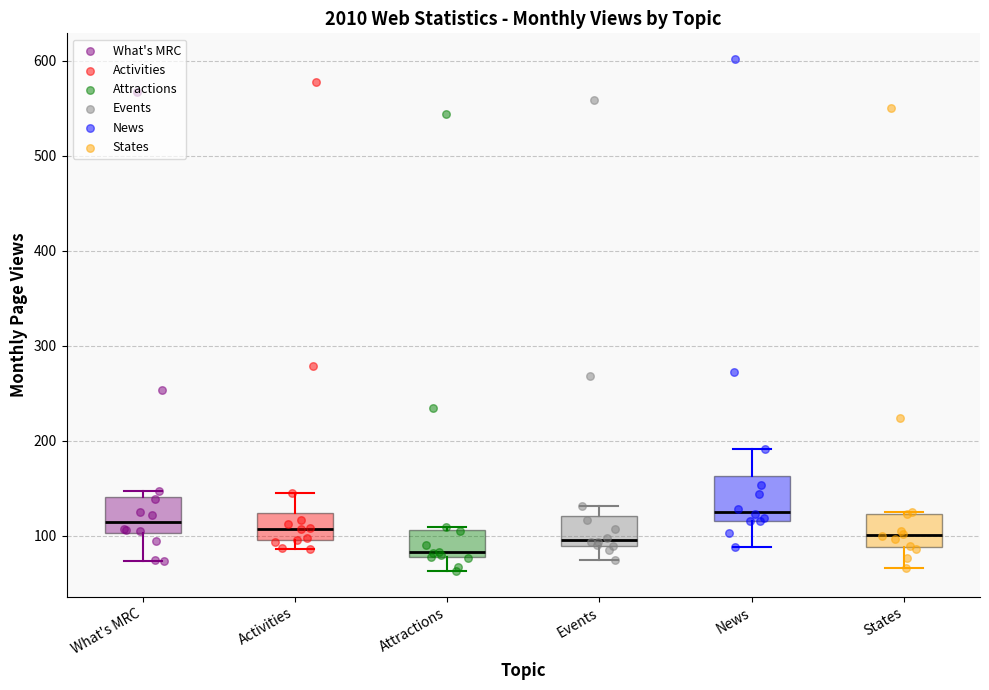

Reading left to right, read every box against the y-axis: the position of its median line, the range the box covers, and the ends of its whiskers. The values are not printed on the chart, so give them approximately, as read against the axis.

What's MRC: median 110, box 100 to 140, whiskers 70 to 150
Activities: median 110, box 100 to 120, whiskers 90 to 150
Attractions: median 80 (just above the box's lower edge), box 80 to 110, whiskers 60 to 110
Events: median 100, box 90 to 120, whiskers 80 to 130
News: median 130, box 120 to 160, whiskers 90 to 190
States: median 100, box 90 to 120, whiskers 70 to 130